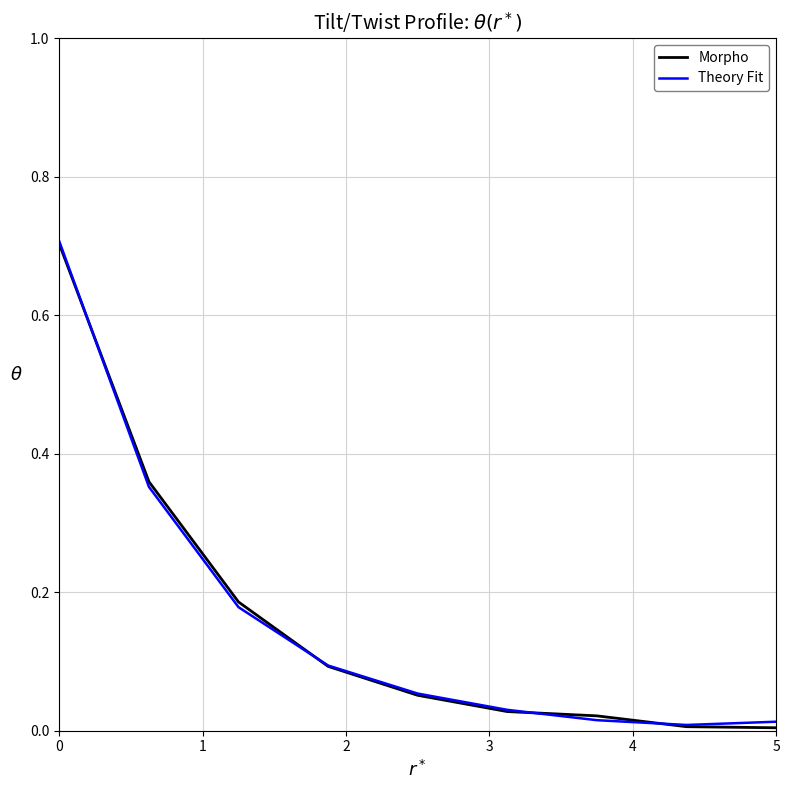

What is the greatest value displayed?

0.7